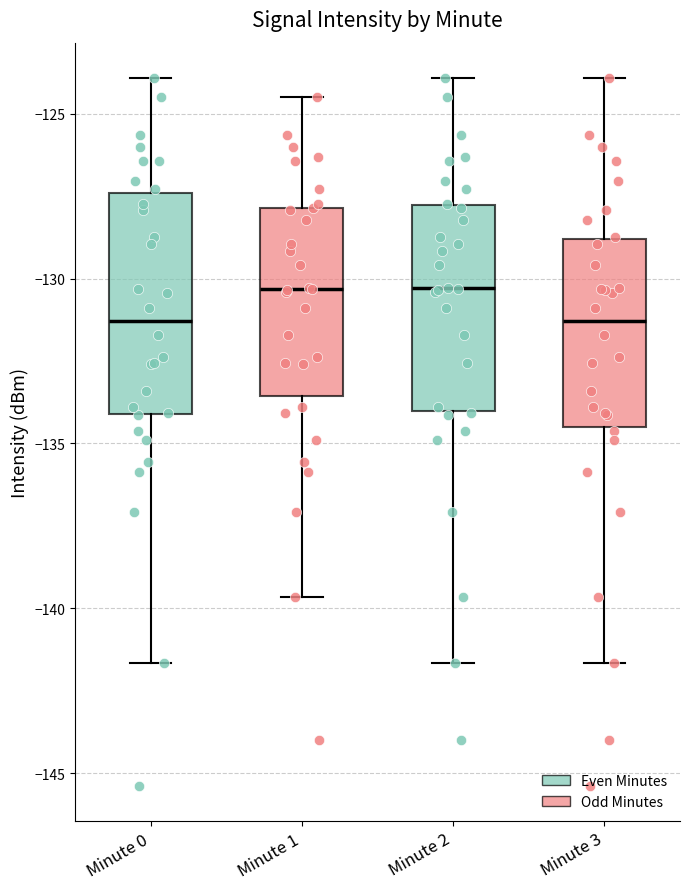

Where is the upper edge of the box for Minute 2 on the y-axis? The values are not printed on the chart, so give them approximately, as read against the axis.

-128.0